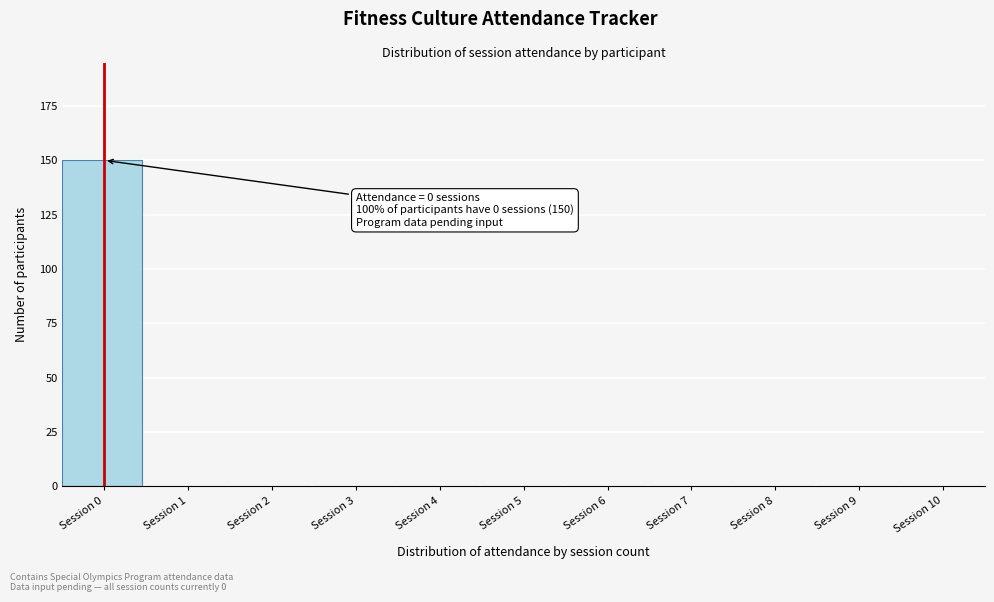

Reading right to left, list all the values displayed in this chart.

Session 10=0	Session 9=0	Session 8=0	Session 7=0	Session 6=0	Session 5=0	Session 4=0	Session 3=0	Session 2=0	Session 1=0	Session 0=150